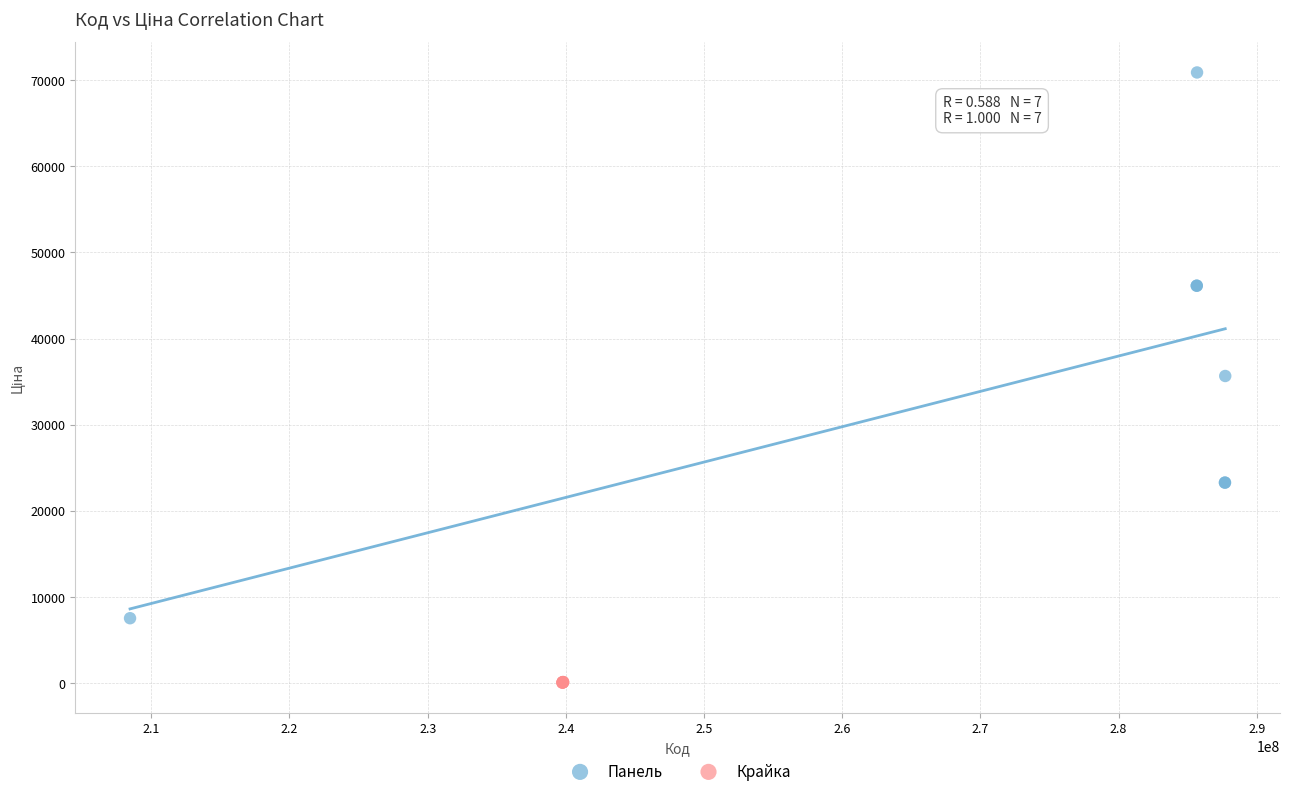

Which series reaches the minimum Y coordinate?

Крайка